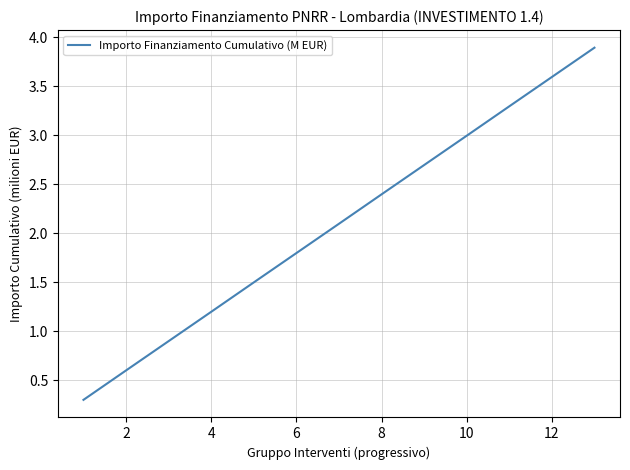

What is the difference between the maximum and minimum values?

3.6